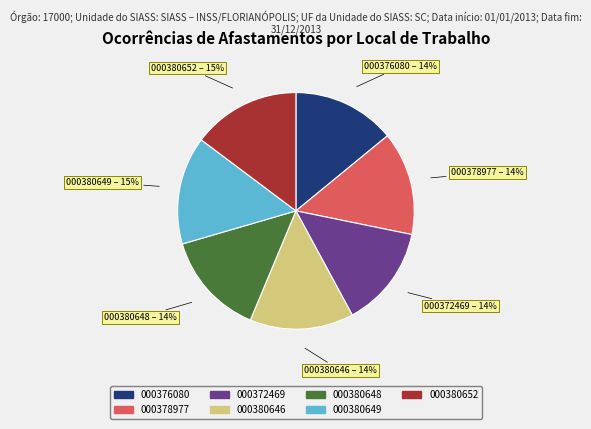

How many slices are in this pie chart?

7